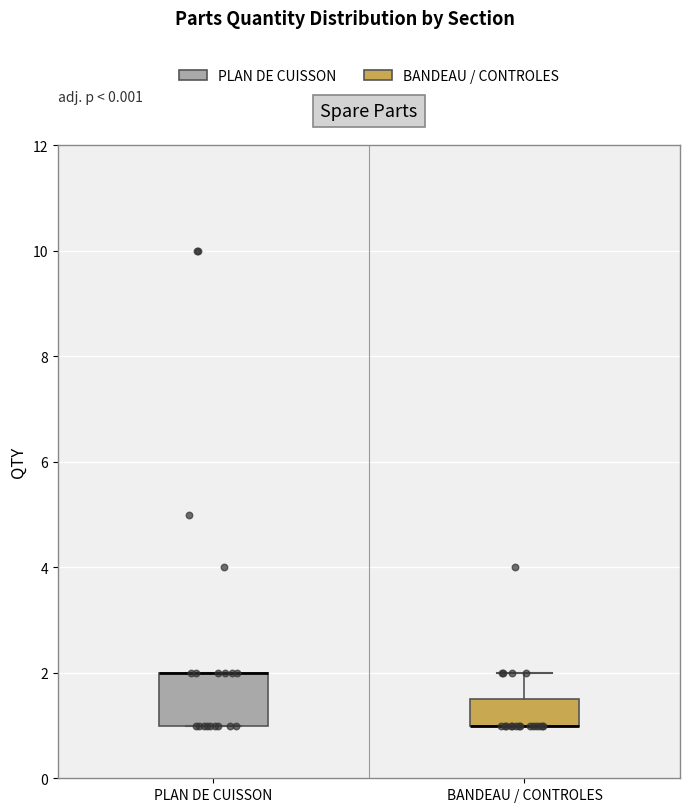

Where is the upper edge of the box for BANDEAU / CONTROLES on the y-axis? The values are not printed on the chart, so give them approximately, as read against the axis.

1.6